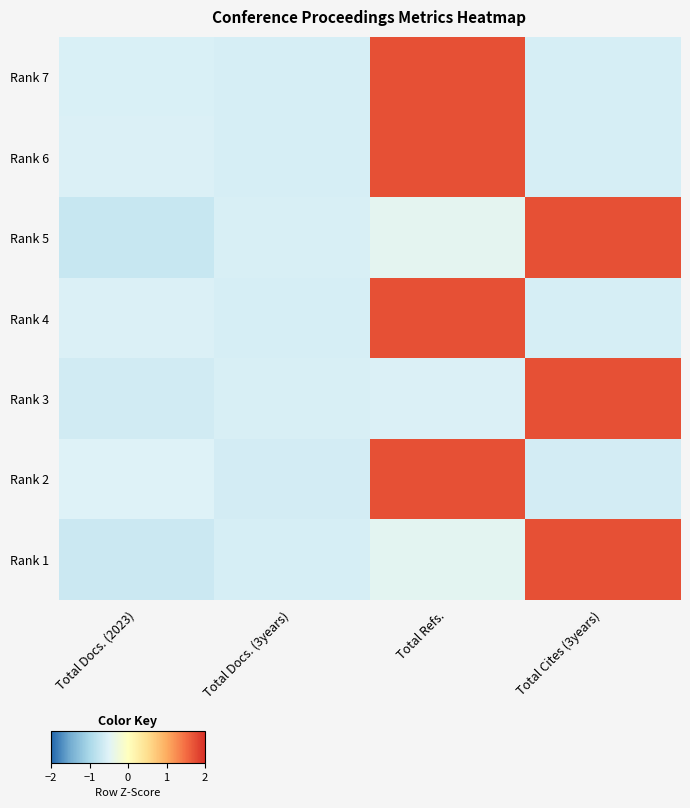

Rank the series by their maximum value, from lowest to highest.

Rank 5, Rank 1, Rank 2, Rank 3, Rank 4, Rank 6, Rank 7